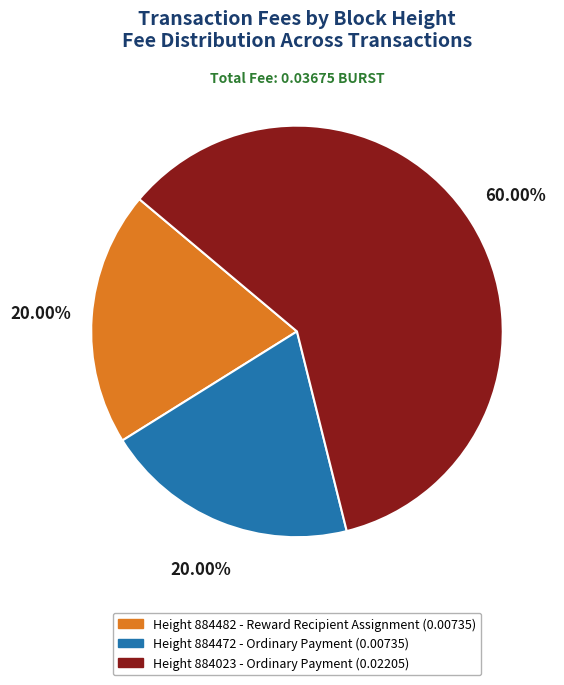

Is there any slice that represents more than half of the pie?

Yes